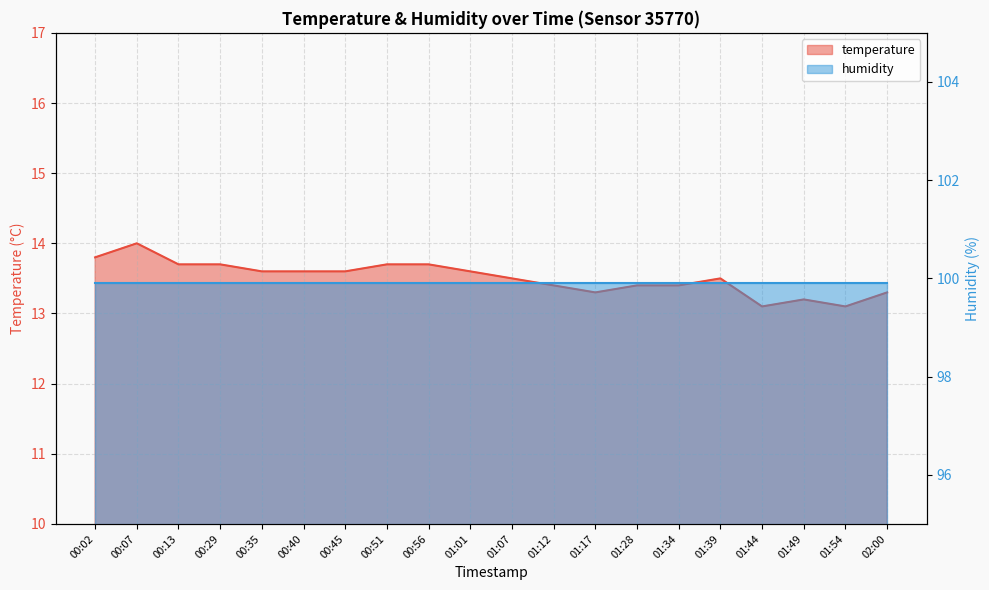

Where is the first local maximum?

00:07